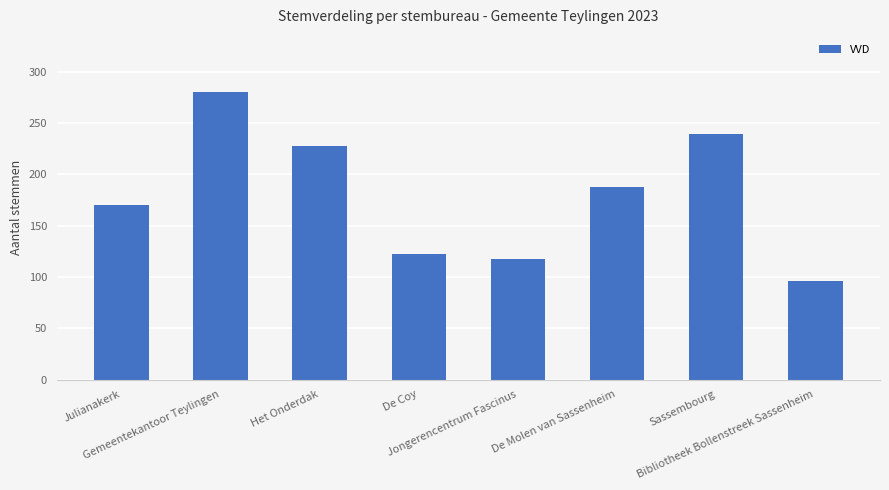

What is the ratio of the value at De Molen van Sassenheim to the value at Jongerencentrum Fascinus?

1.6